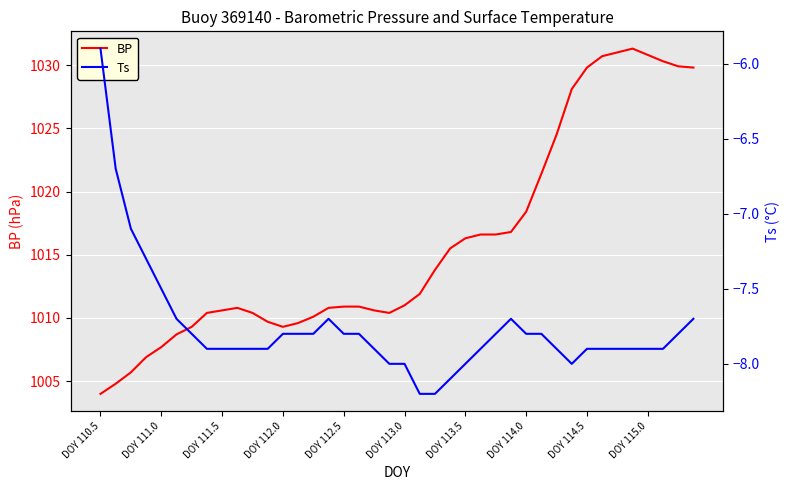

What is the sum of all BP values?

40636.1